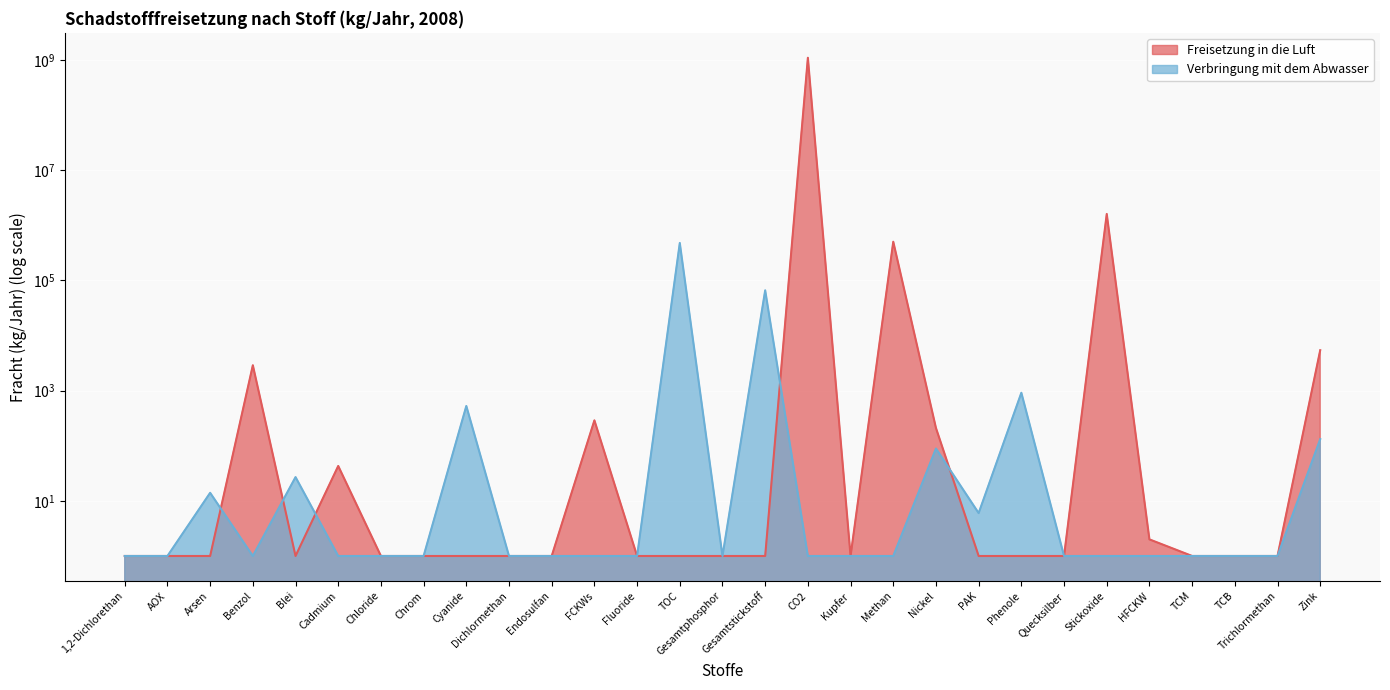

List the series in order of their overall mean, lowest first.

Verbringung mit dem Abwasser, Freisetzung in die Luft